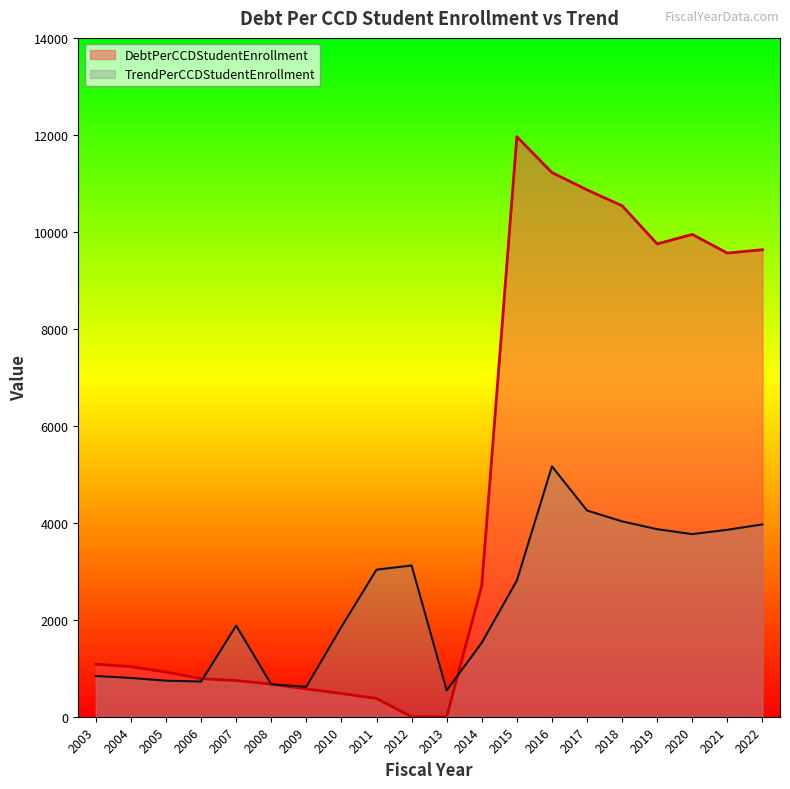

Is the value of DebtPerCCDStudentEnrollment at 2020 greater than the value of TrendPerCCDStudentEnrollment at 2022?

Yes